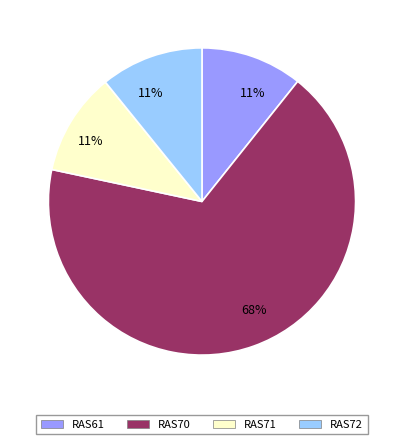

Does any single category account for the majority?

Yes